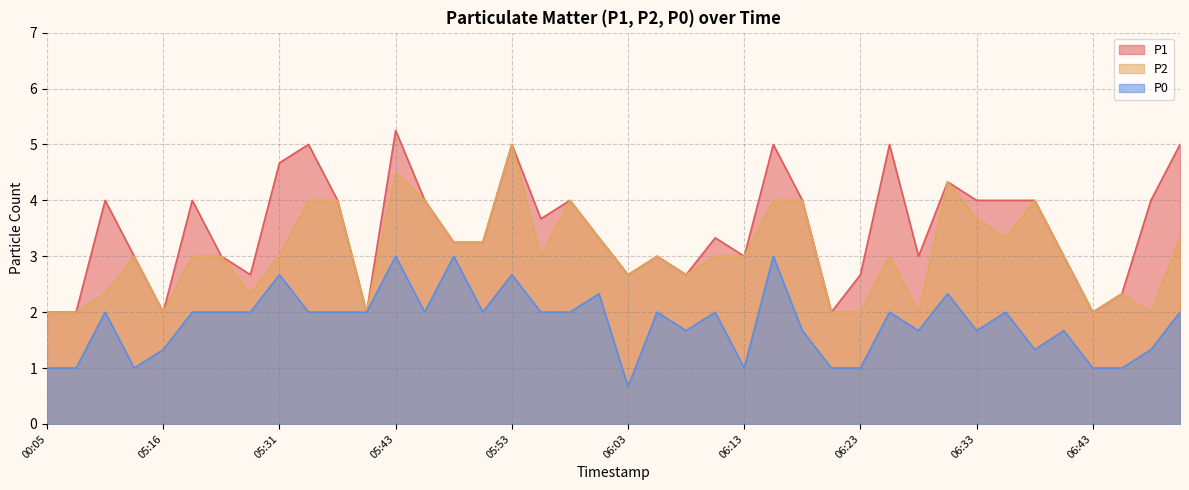

Between 05:48 and 06:23, which series saw the biggest shift?

P0